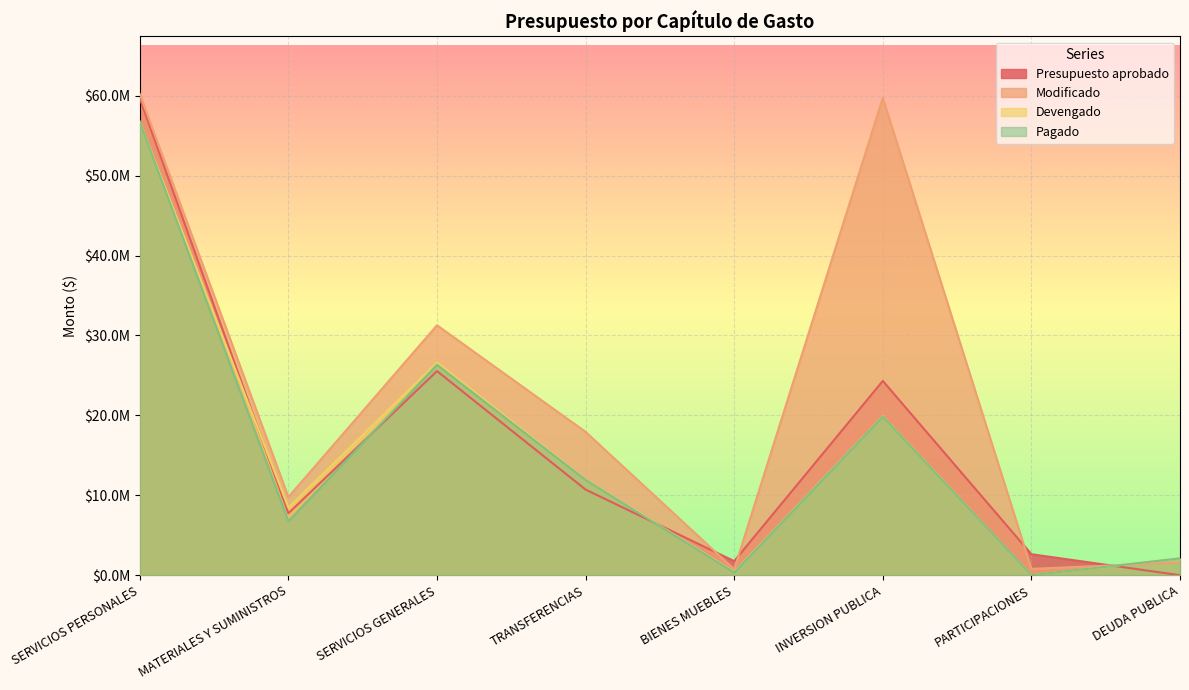

Count the number of categories in the chart.

8